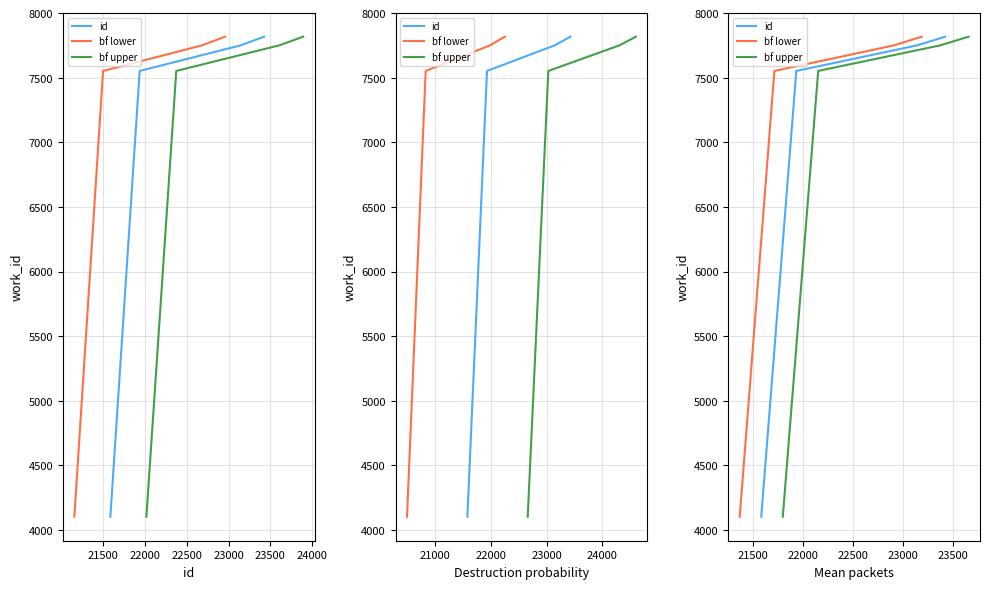

What is the average value of the bf lower series?

6806